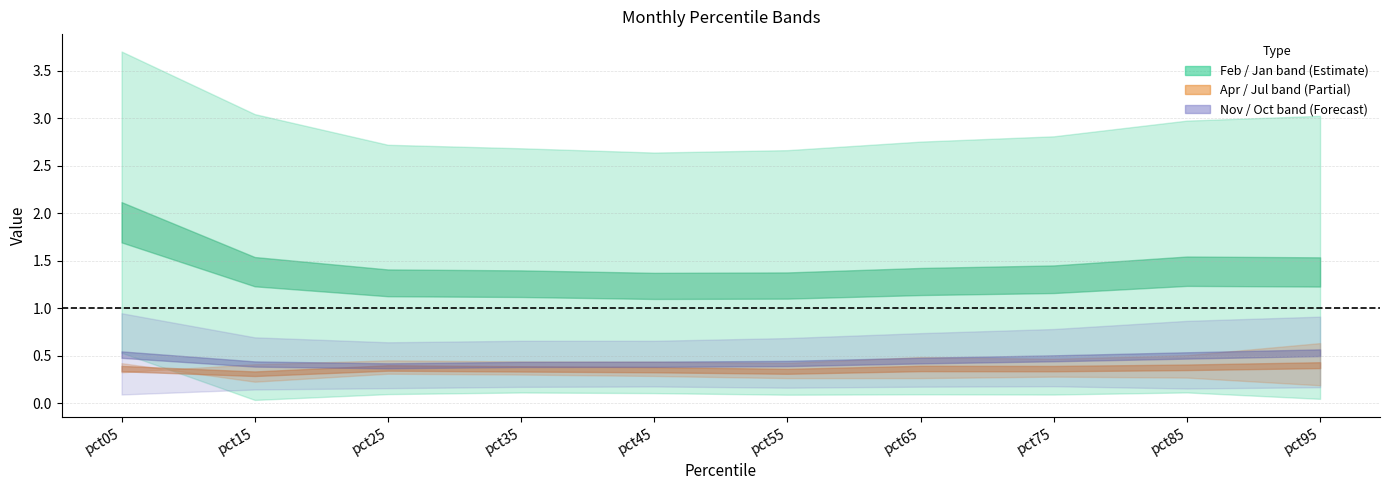

At how many categories does at least one series exceed 2?

10